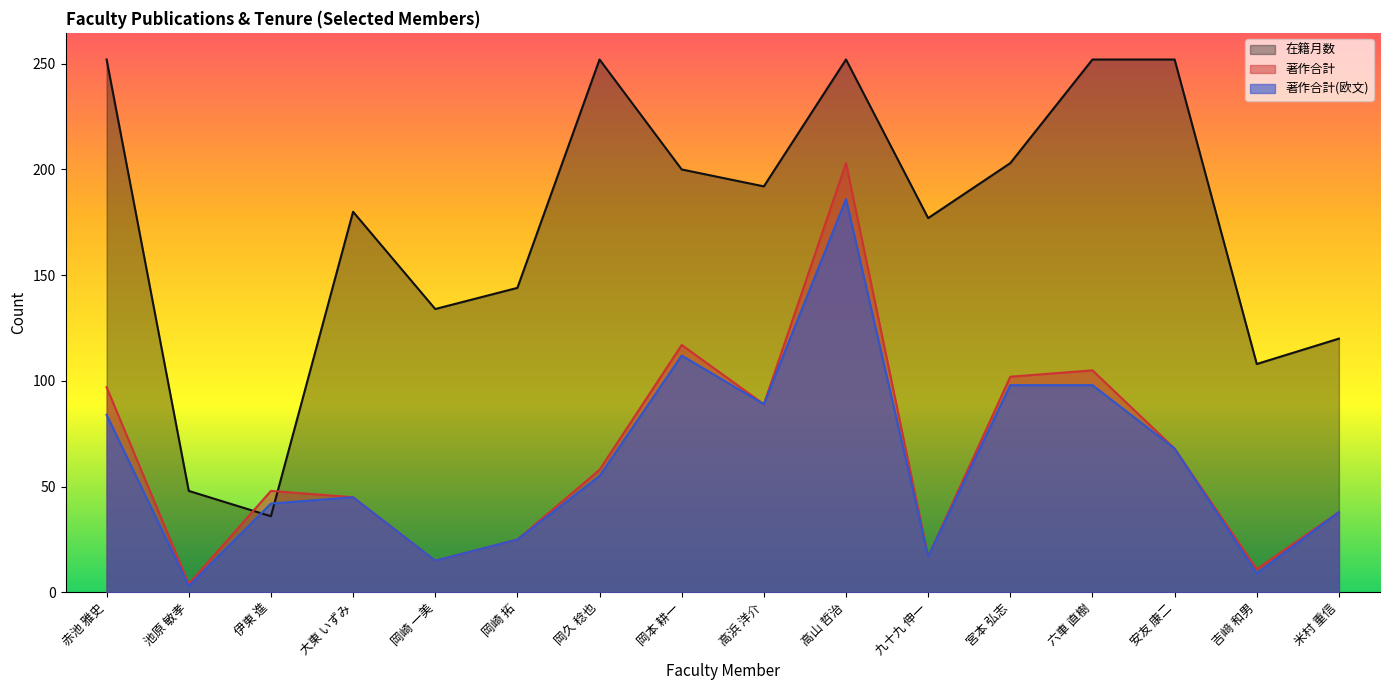

What is the approximate value of 在籍月数 at 赤池 雅史, to the nearest 5?

250